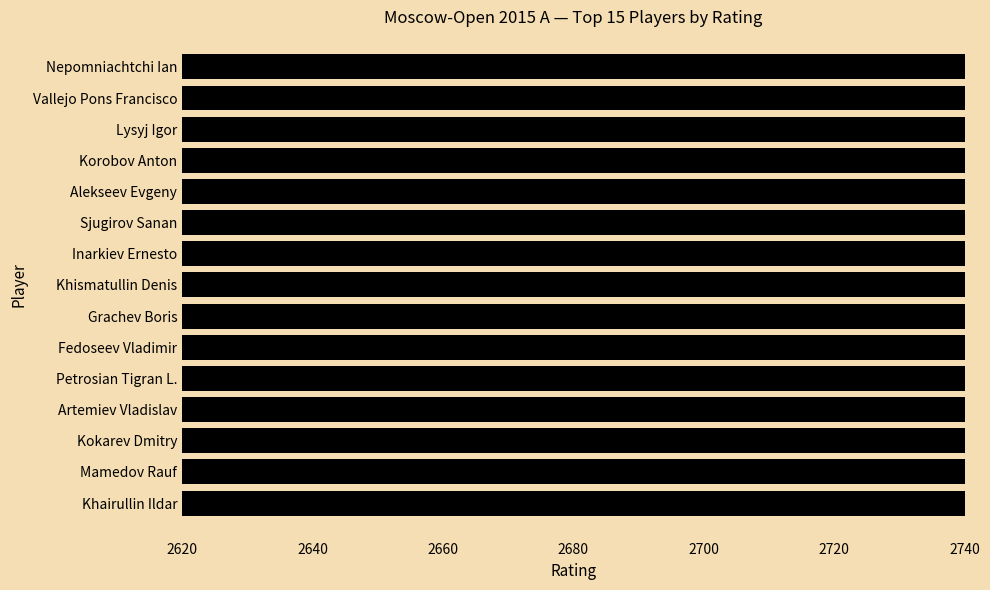

Does the chart contain stacked bars?

No